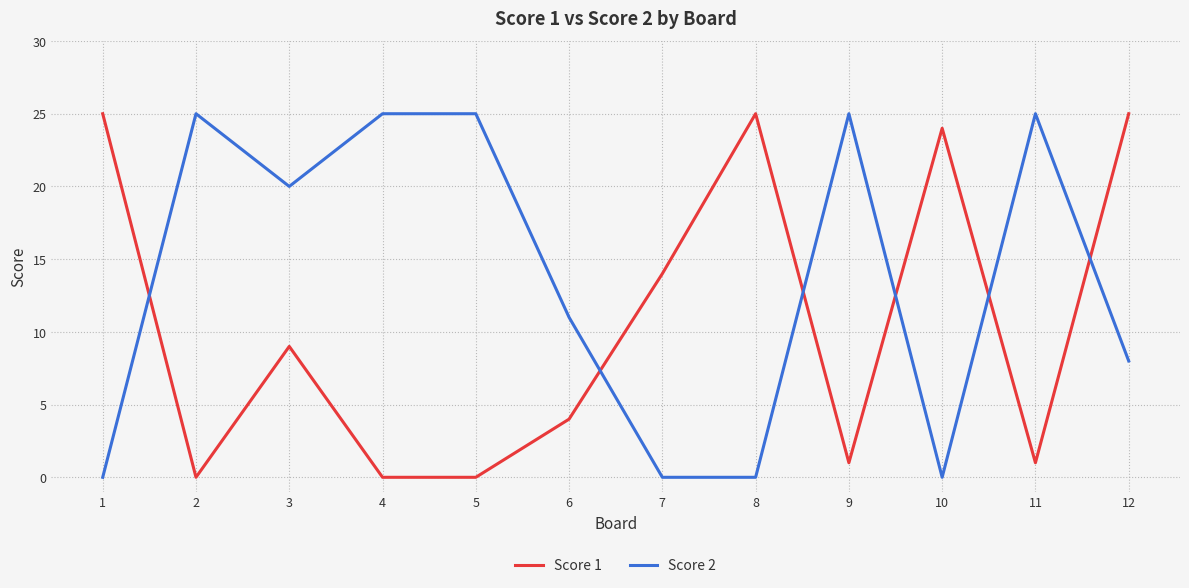

Rank the series by their average value, from highest to lowest.

Score 2, Score 1